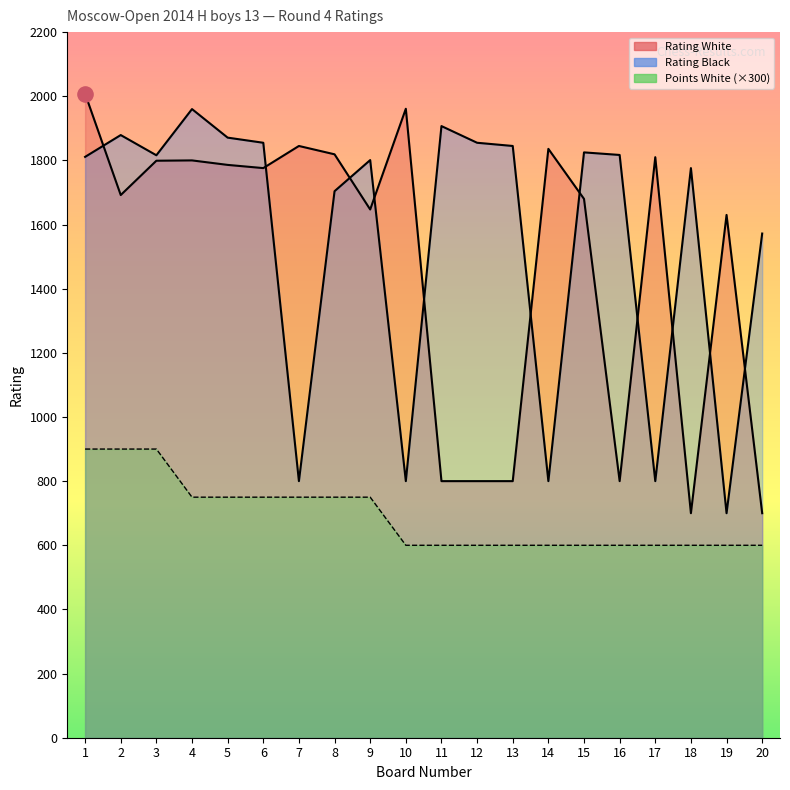

Which series contains the lowest Y value?

Points White